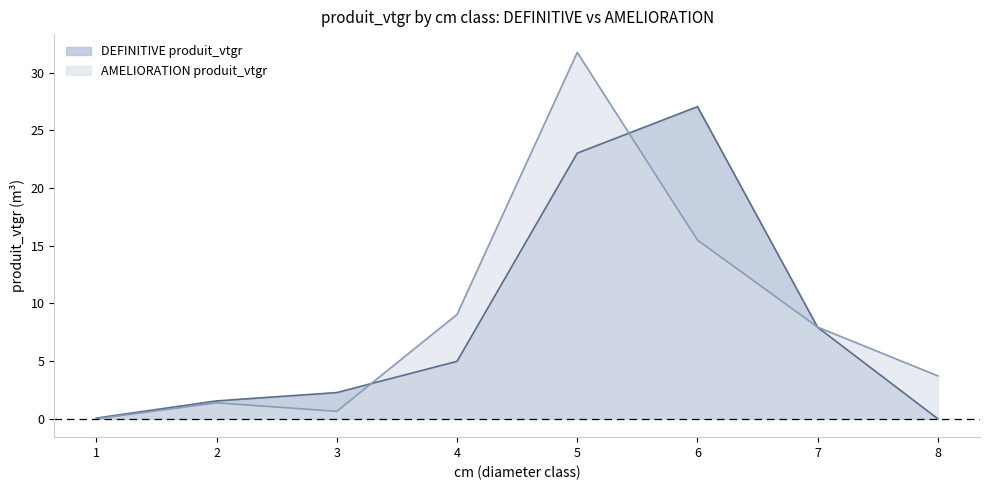

How many lines are shown in the chart?

2